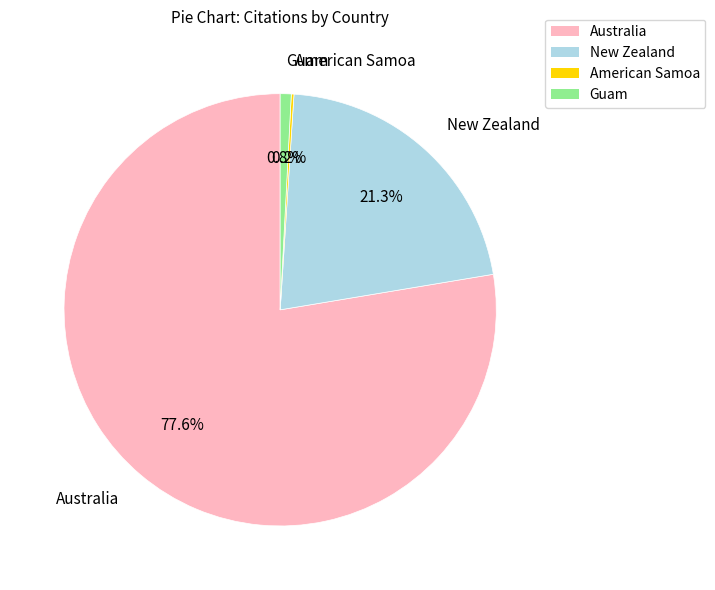

What is the largest slice in the pie chart?

Australia